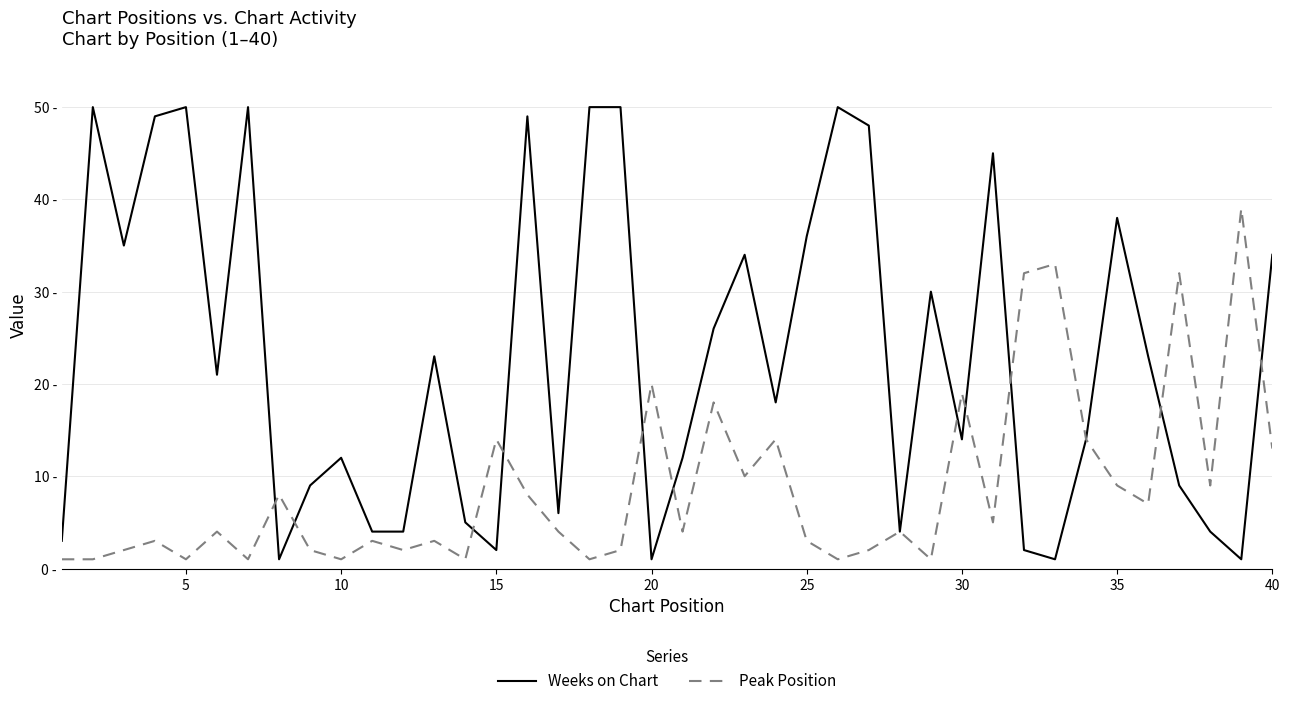

Reading left to right, what are all the values shown in this chart?

Weeks on Chart: 3	50	35	49	50	21	50	1	9	12	4	4	23	5	2	49	6	50	50	1	12	26	34	18	36	50	48	4	30	14	45	2	1	14	38	23	9	4	1	34
Peak Position: 1	1	2	3	1	4	1	8	2	1	3	2	3	1	14	8	4	1	2	20	4	18	10	14	3	1	2	4	1	19	5	32	33	14	9	7	32	9	39	13